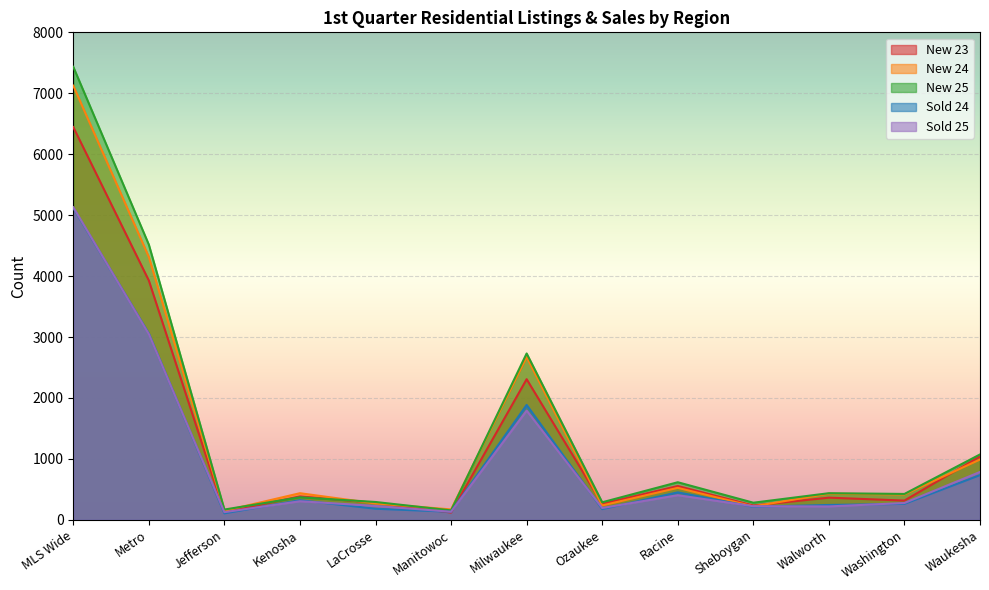

The Sold 25 series shows 220 at Walworth. True or false?

True